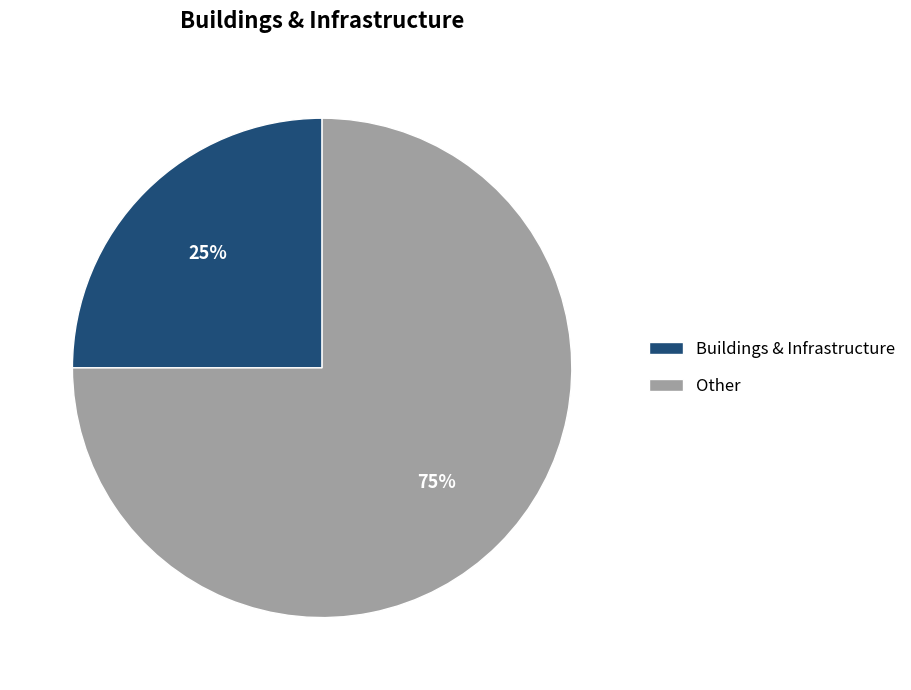

What is the ratio of the value at Other to the value at Buildings & Infrastructure?

3.0